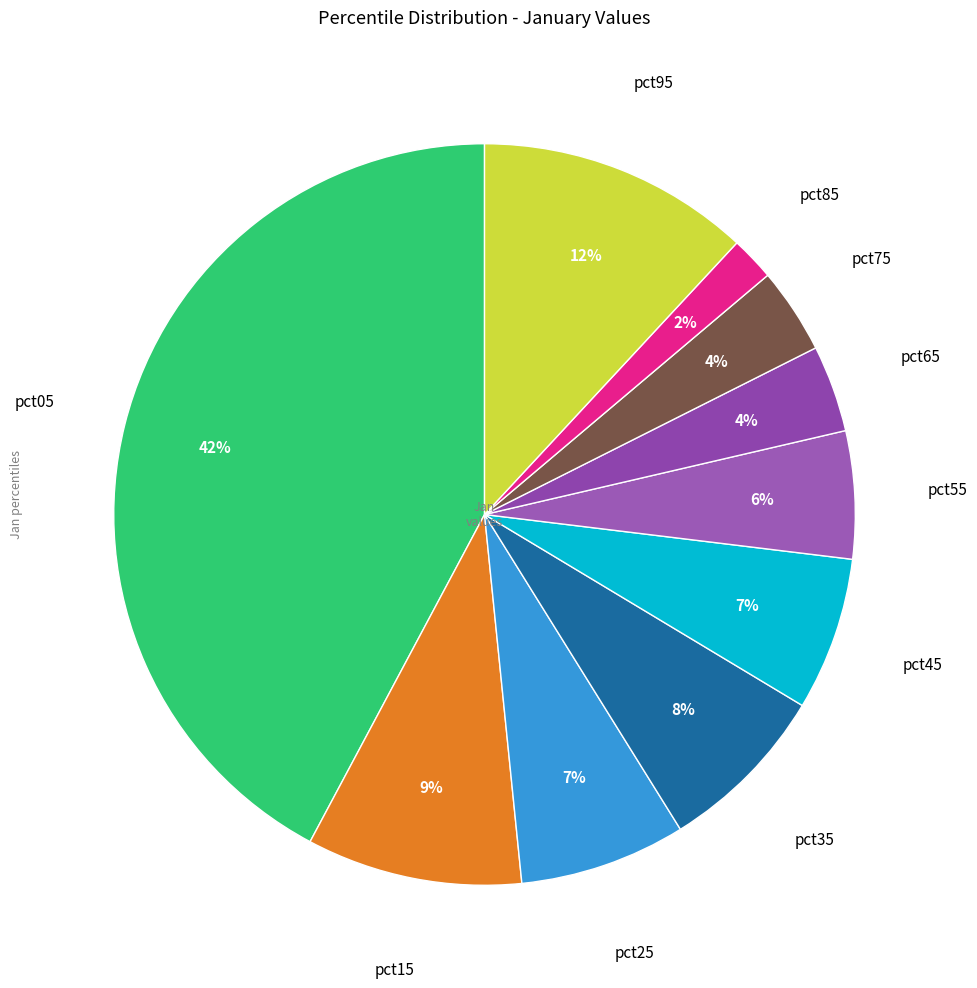

How many segments does this pie chart have?

10